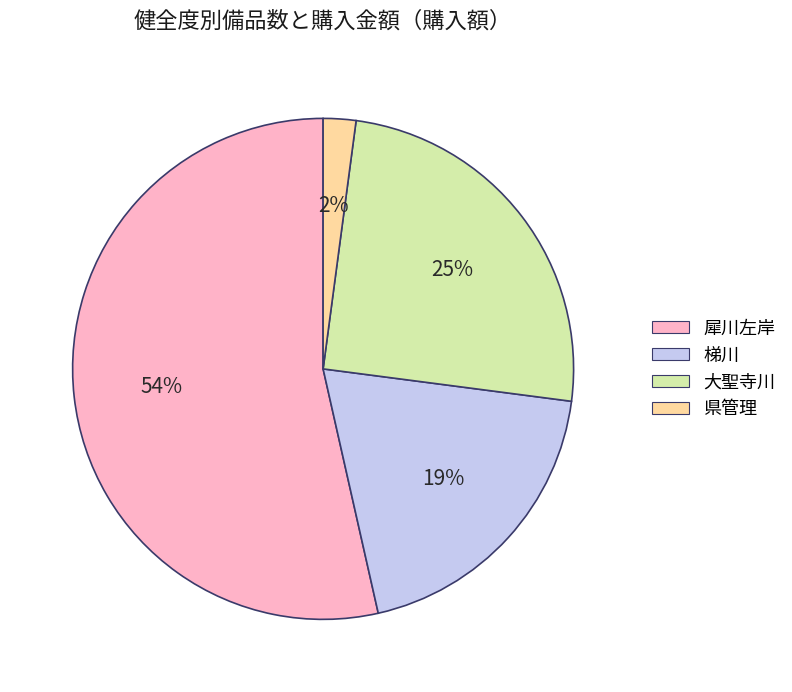

Do 犀川左岸 and 県管理 together represent more than half of the pie?

Yes